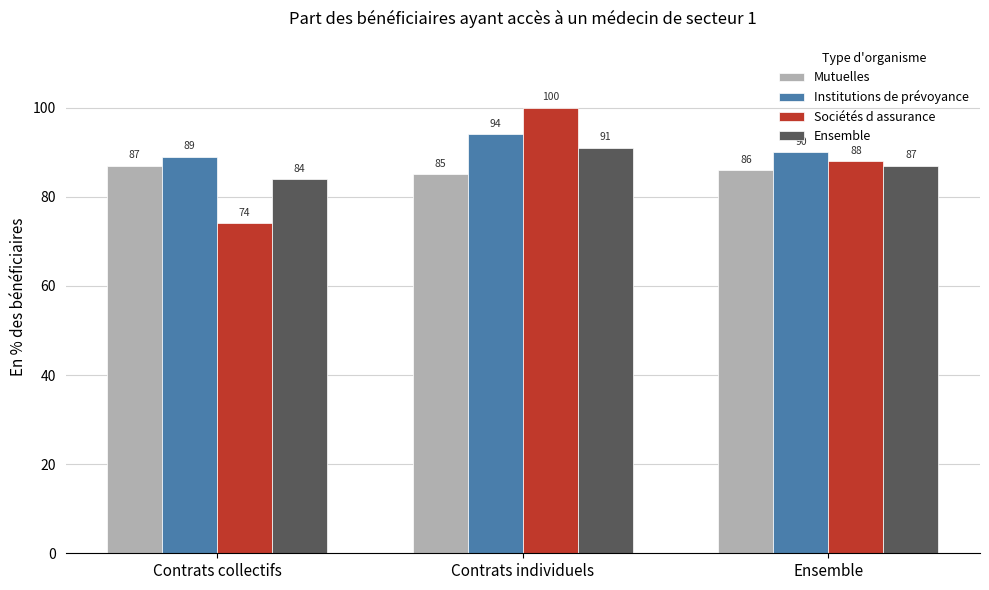

The value of Mutuelles at Ensemble is 86. True or false?

True